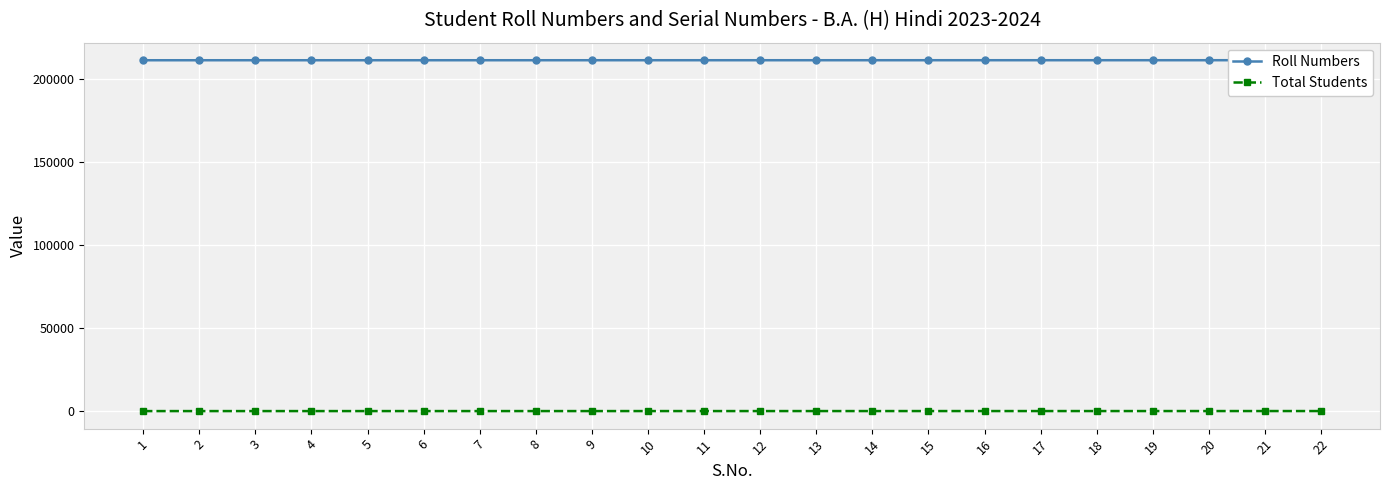

What is the difference between the maximum and second lowest values in the Roll Numbers series?

21